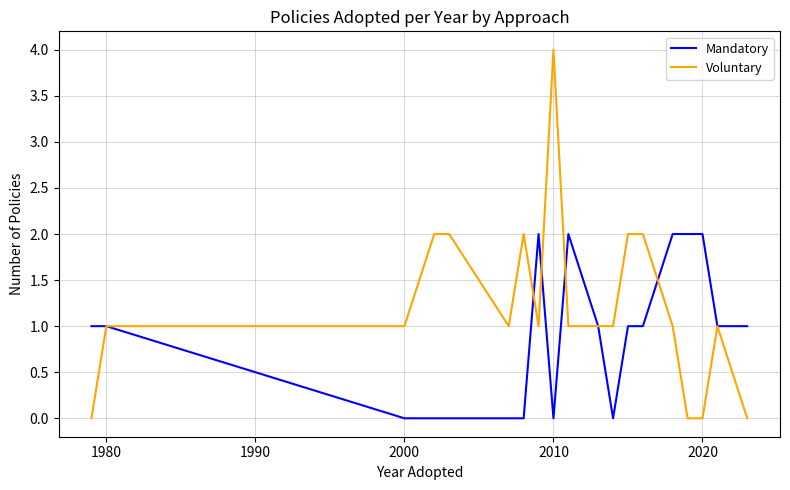

Which series has the largest range (max minus min)?

Voluntary